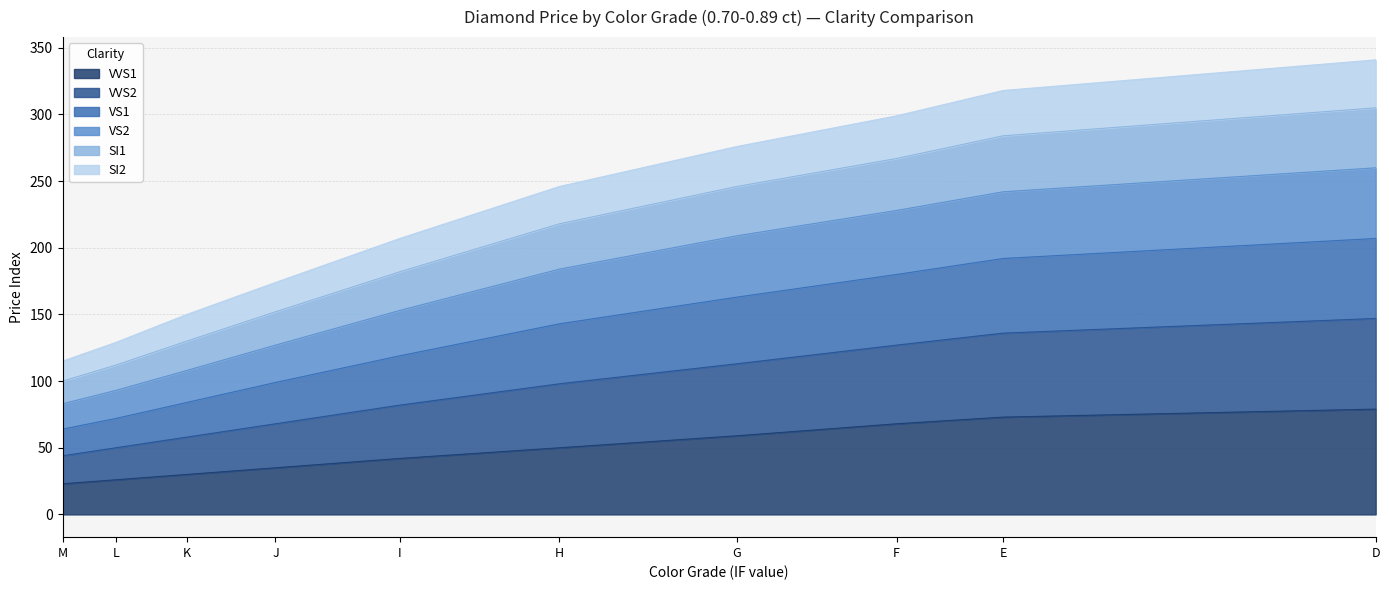

What is the sum of the VVS1 values at I and G?

101